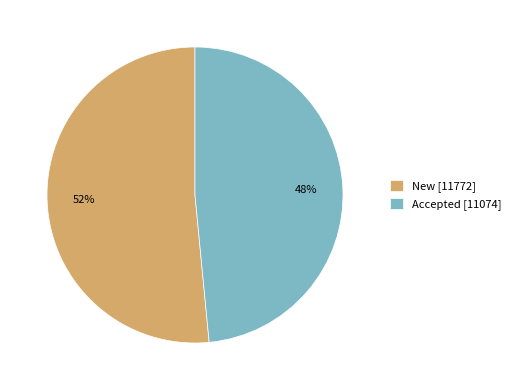

To the nearest percent, what percentage of the pie is New?

52%